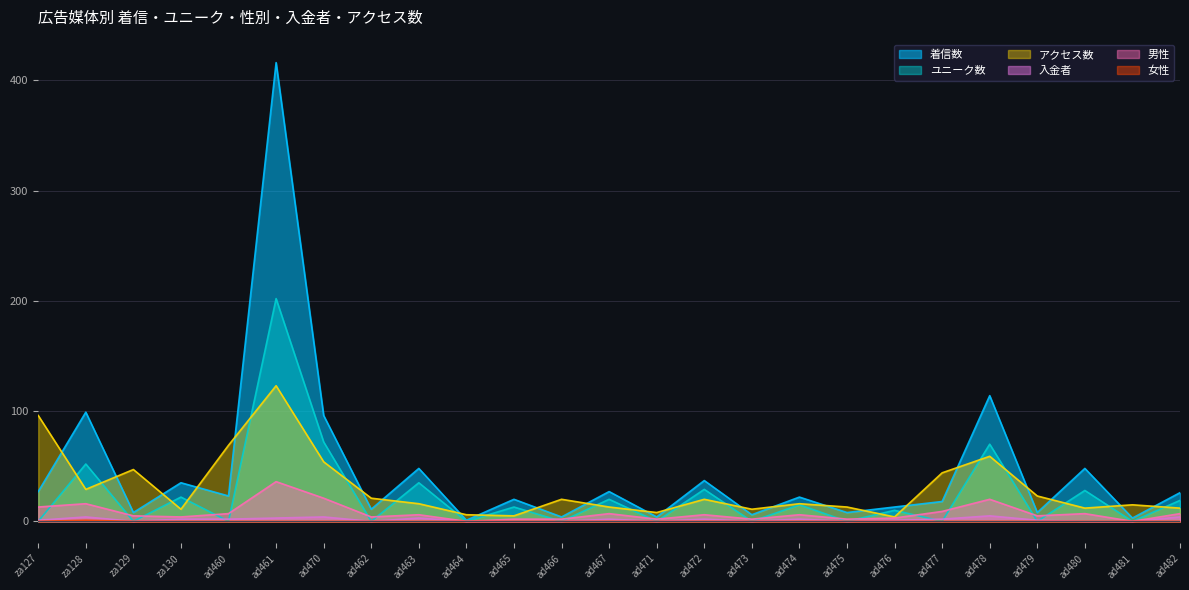

What is the value of the 男性 point at the 14th from the left?

2